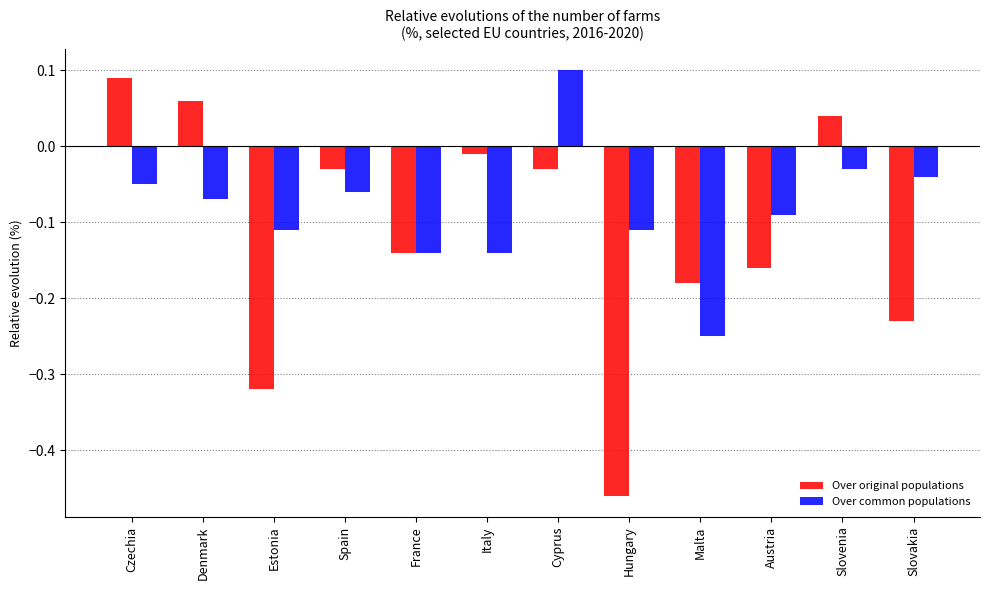

The Over common populations series shows -0.0 at Denmark. True or false?

False